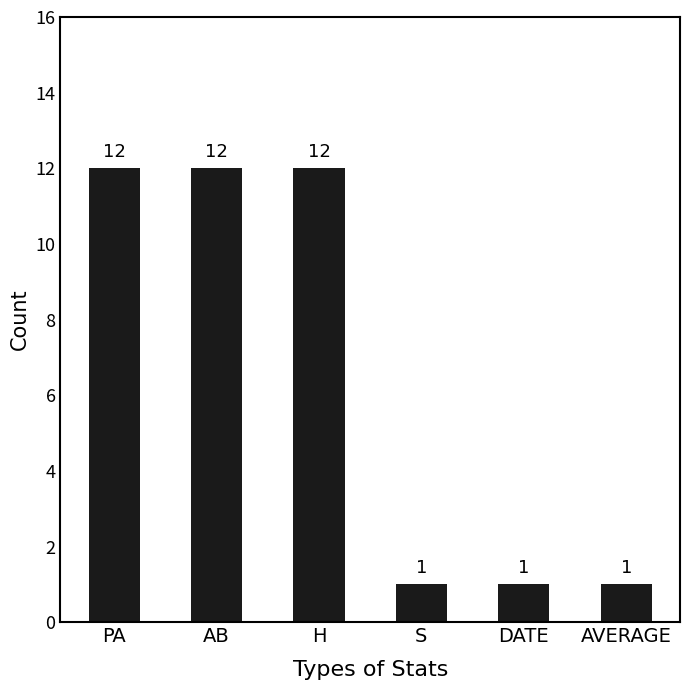

What position from the right is S?

3